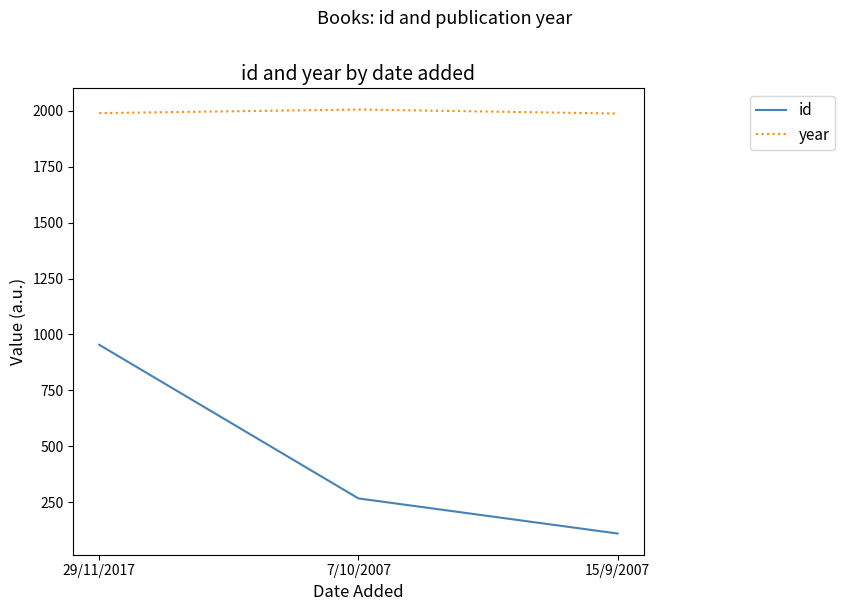

How many lines are shown in the chart?

2